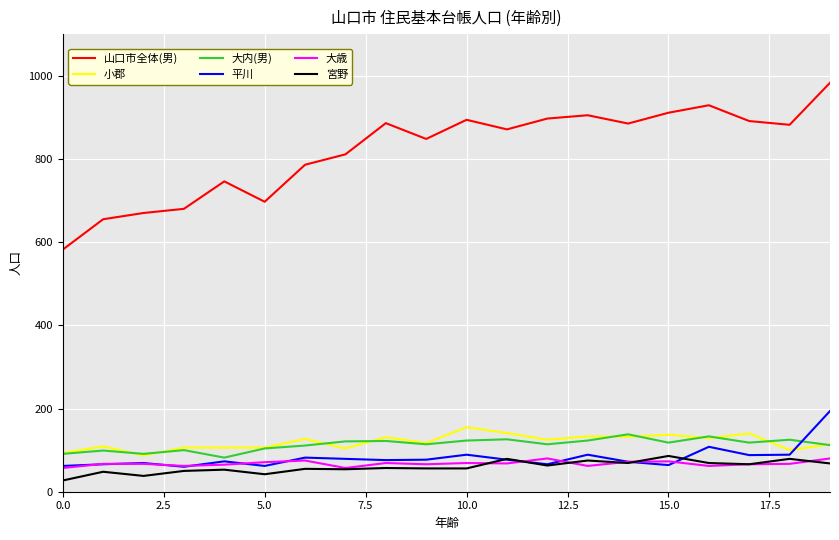

How many categories are shown in the chart?

20